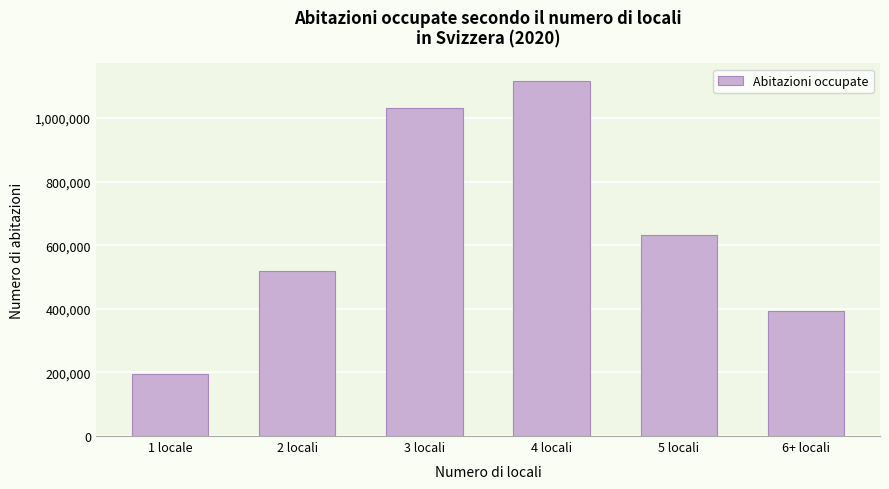

Reading left to right, what are all the values shown in this chart?

1 locale=195310	2 locali=518099	3 locali=1032959	4 locali=1116343	5 locali=632177	6+ locali=393687